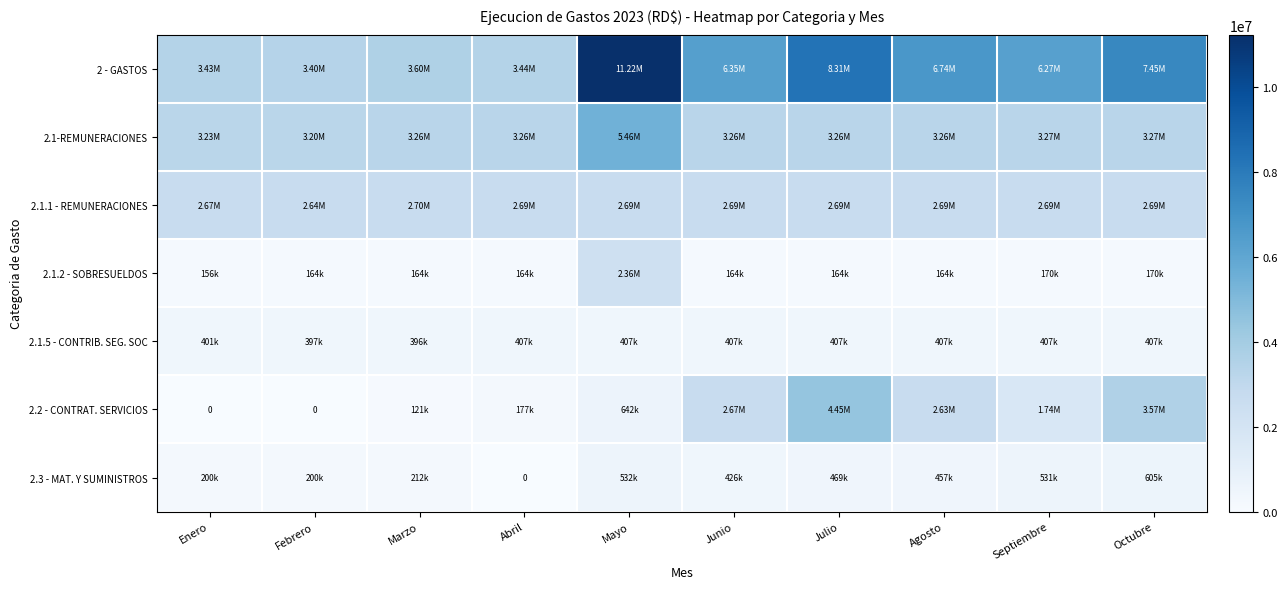

At which category is the sum across all series the highest?

Mayo